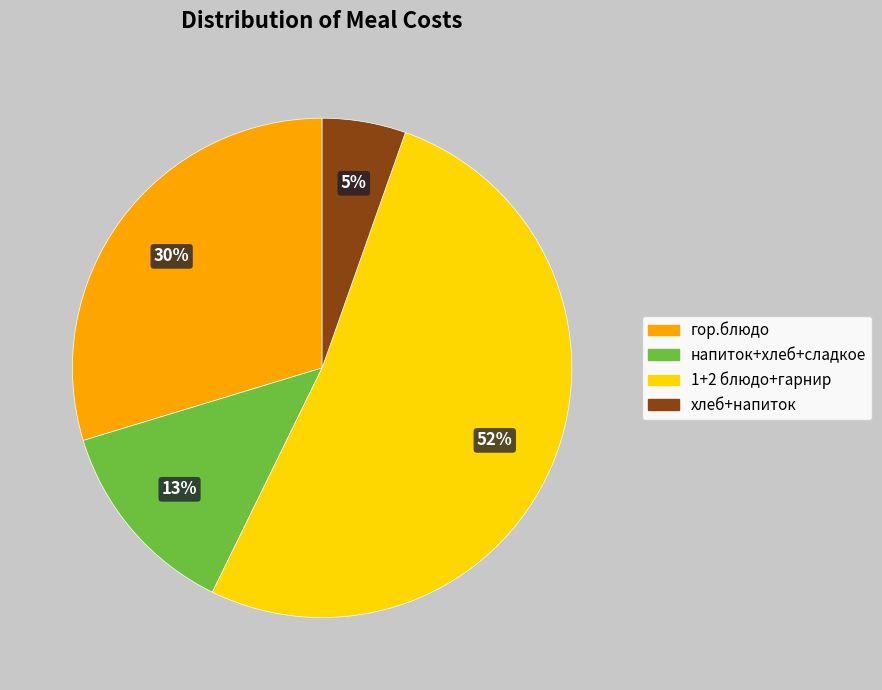

Does any single category account for the majority?

Yes